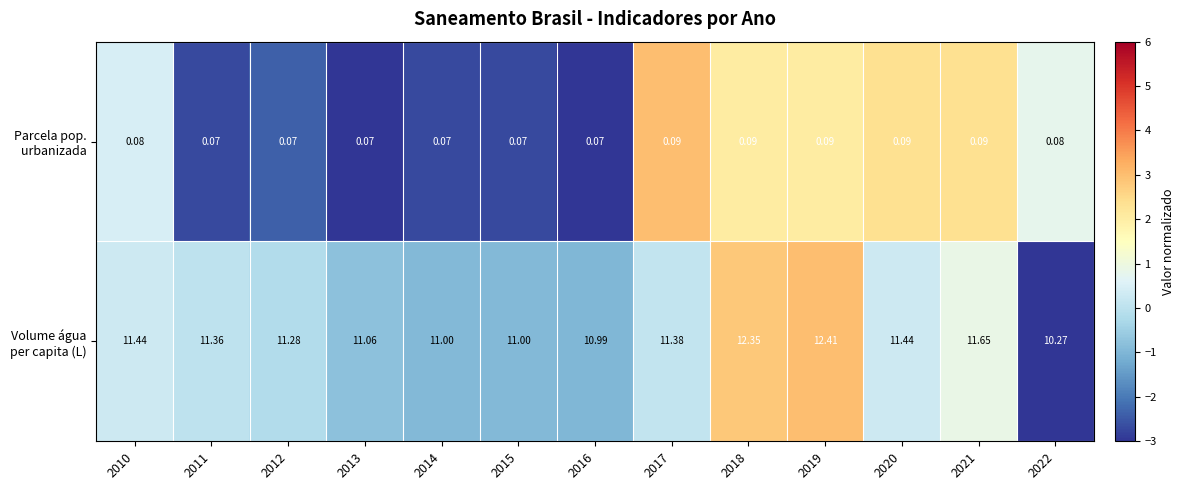

Count the number of data series in this chart.

2